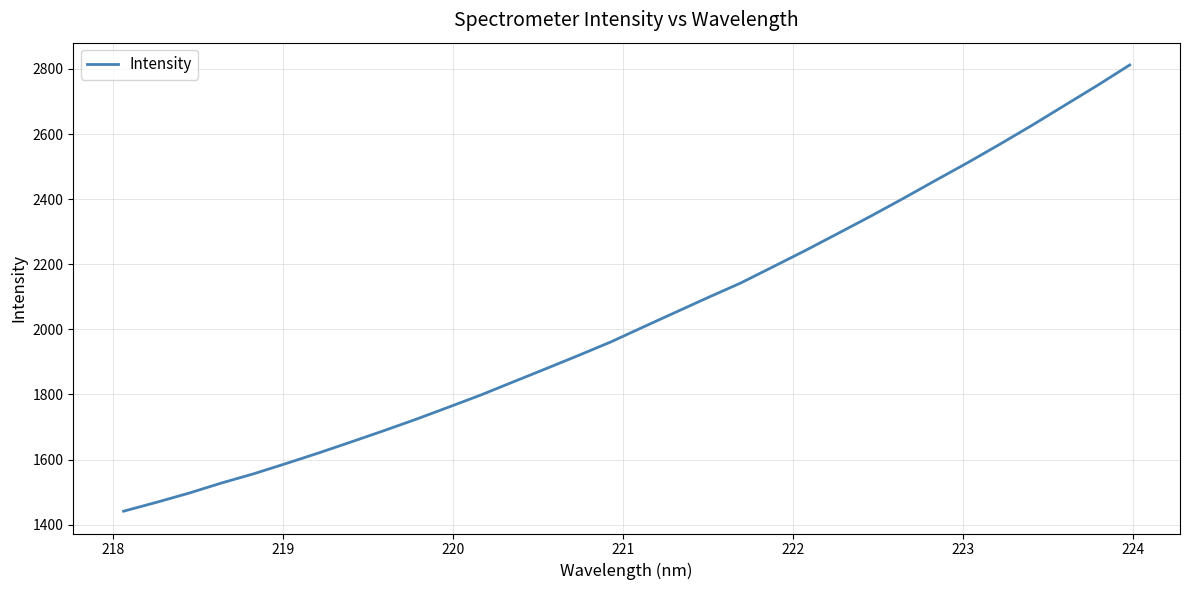

True or false: there are more than 1 points higher than both neighbors.

False